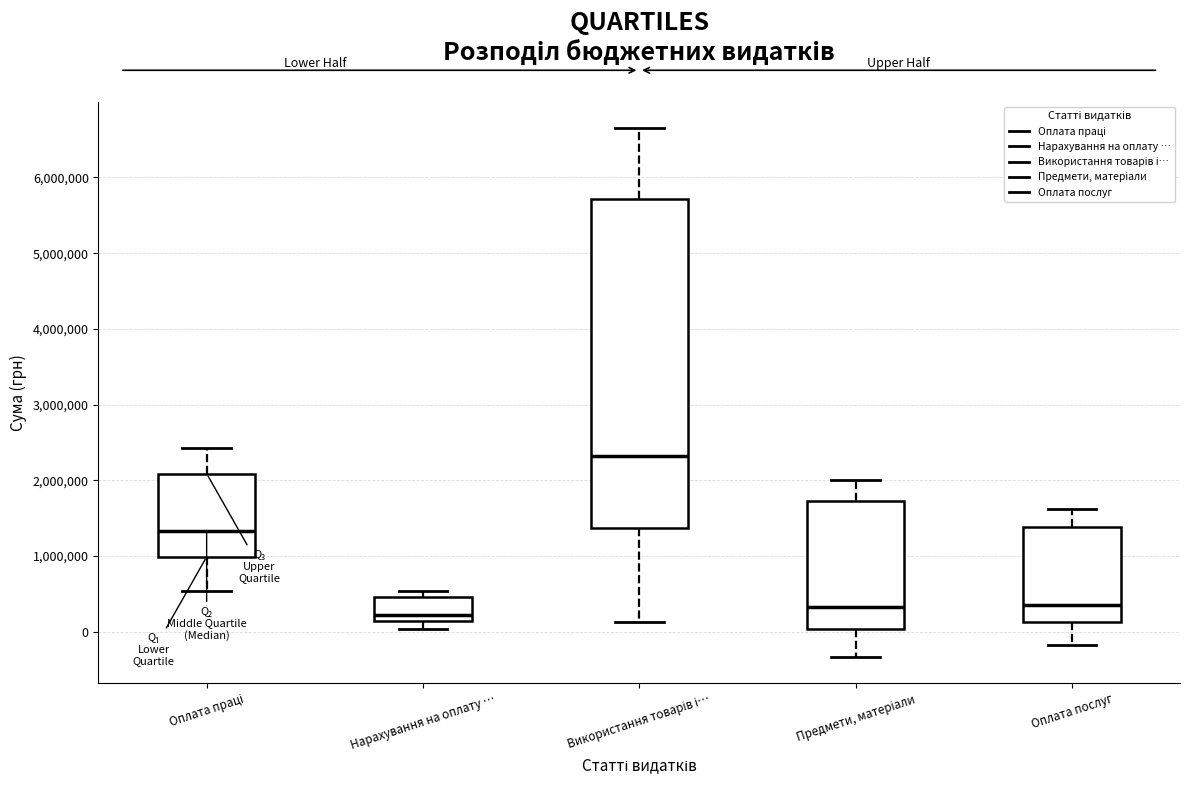

Reading left to right, read every box against the y-axis: the position of its median line, the range the box covers, and the ends of its whiskers. The values are not printed on the chart, so give them approximately, as read against the axis.

Оплата праці: median 1300000, box 1000000 to 2100000, whiskers 500000 to 2400000
Нарахування на оплату …: median 200000, box 100000 to 500000, whiskers 0 to 500000 (just above the box's upper edge)
Використання товарів і…: median 2300000, box 1400000 to 5700000, whiskers 100000 to 6600000
Предмети, матеріали: median 300000, box 0 to 1700000, whiskers -300000 to 2000000
Оплата послуг: median 400000, box 100000 to 1400000, whiskers -200000 to 1600000